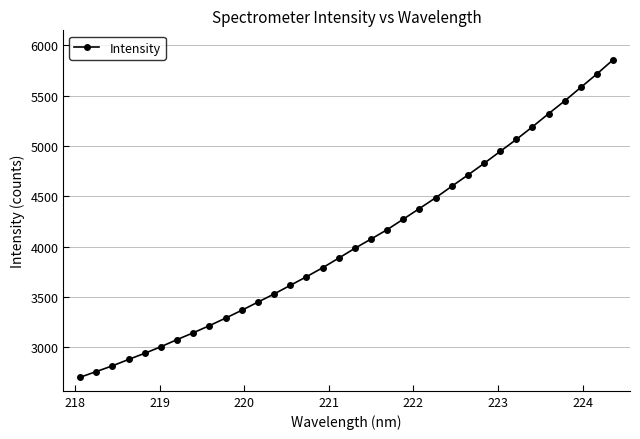

What is the value of the 5th point from the left?

2938.5